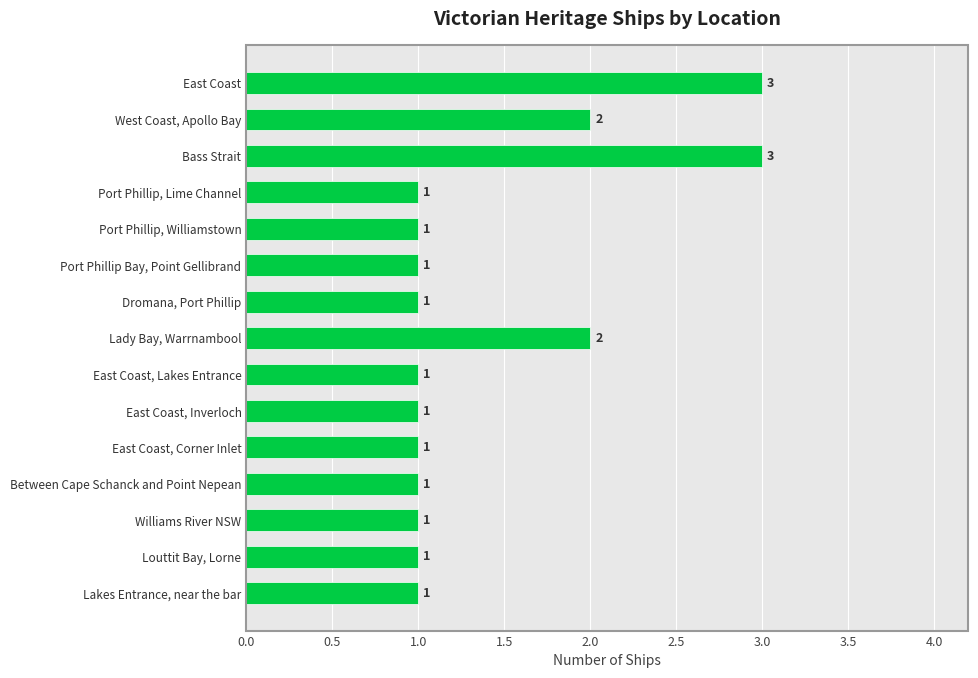

Are the bars horizontal?

Yes